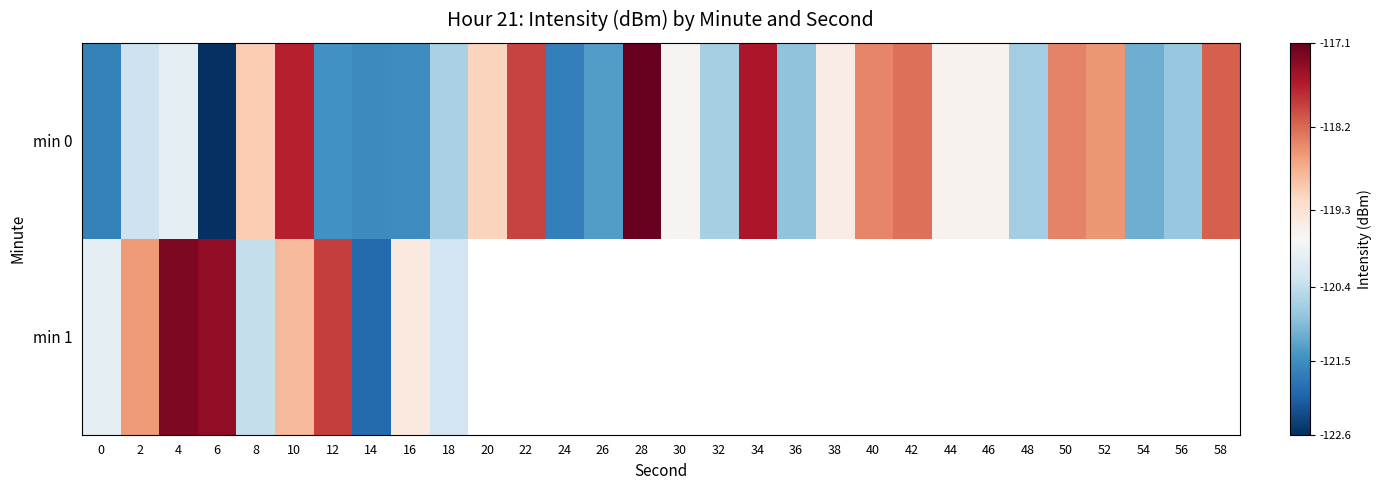

Read the min 0 value at 26.

-121.3